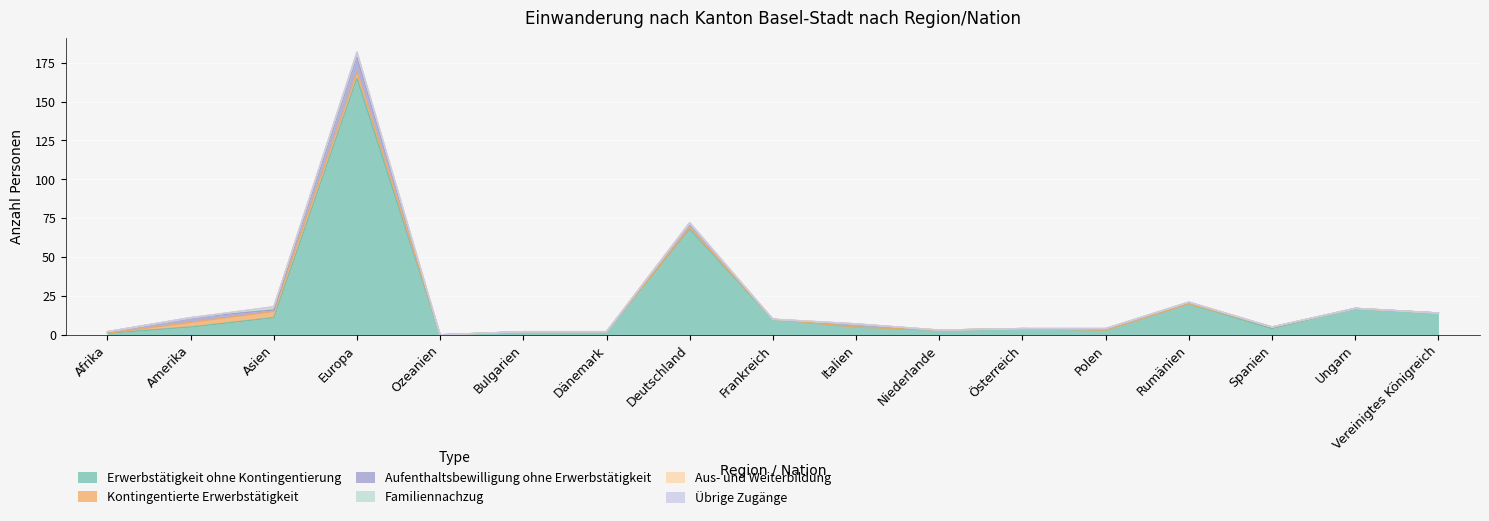

What is the difference between the highest and lowest values at Dänemark?

2